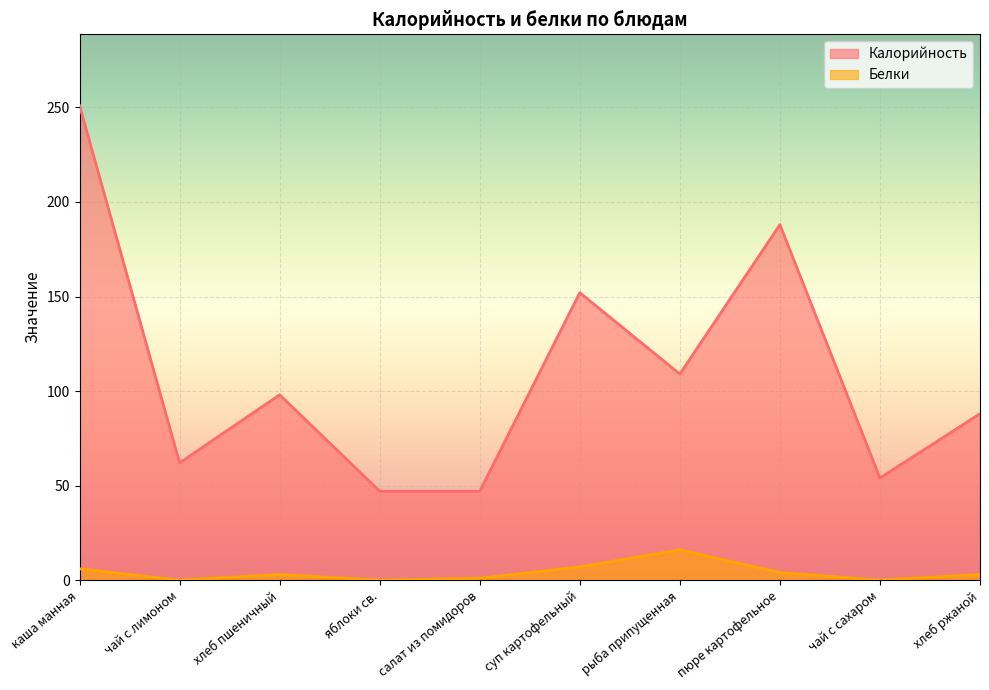

Reading right to left, extract all data points from this chart.

Калорийность: 88	54	188	109	152	47	47	98	62	251
Белки: 3	0	4	16	7	1	0	3	0	6